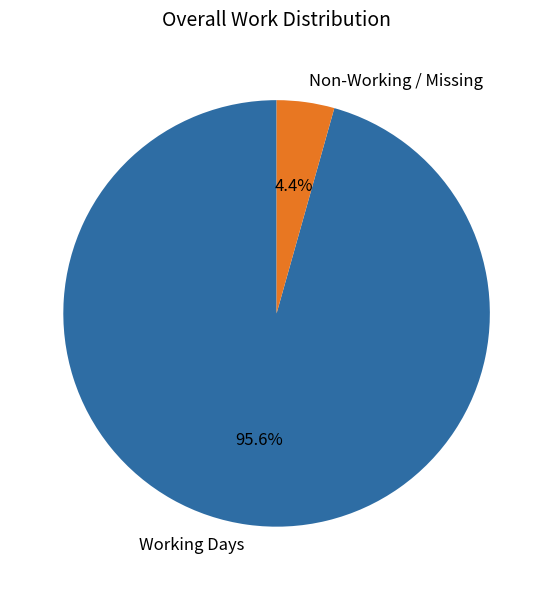

Which has a higher value, Working Days or Non-Working / Missing?

Working Days